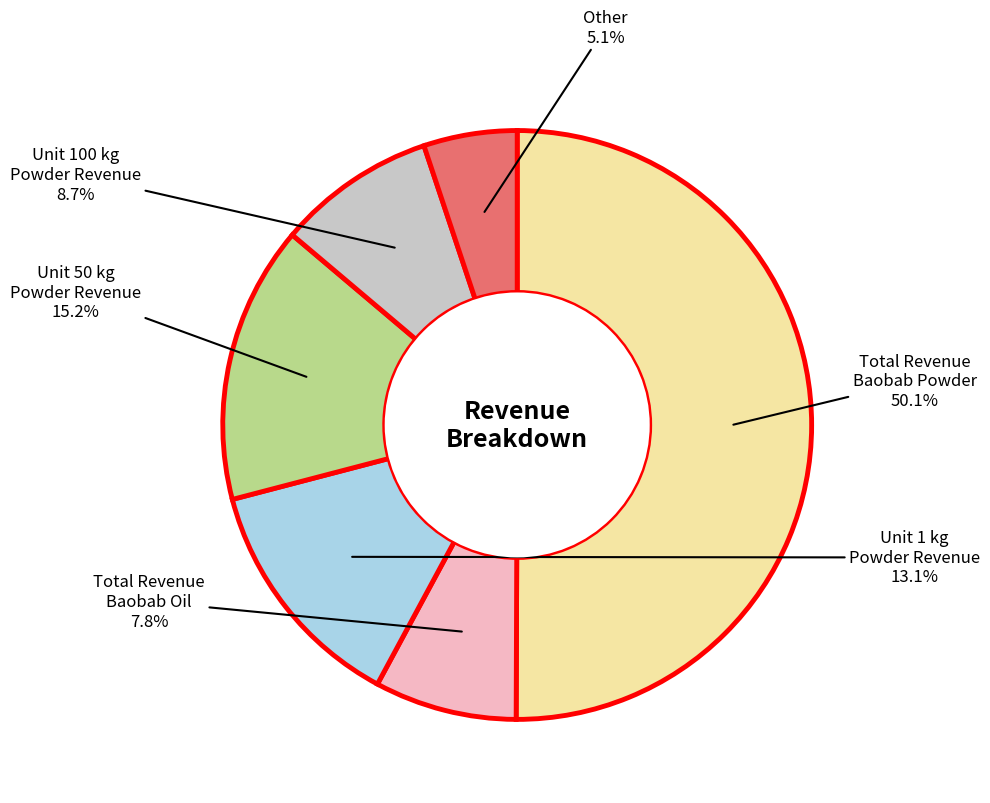

Count the number of slices in the pie.

6